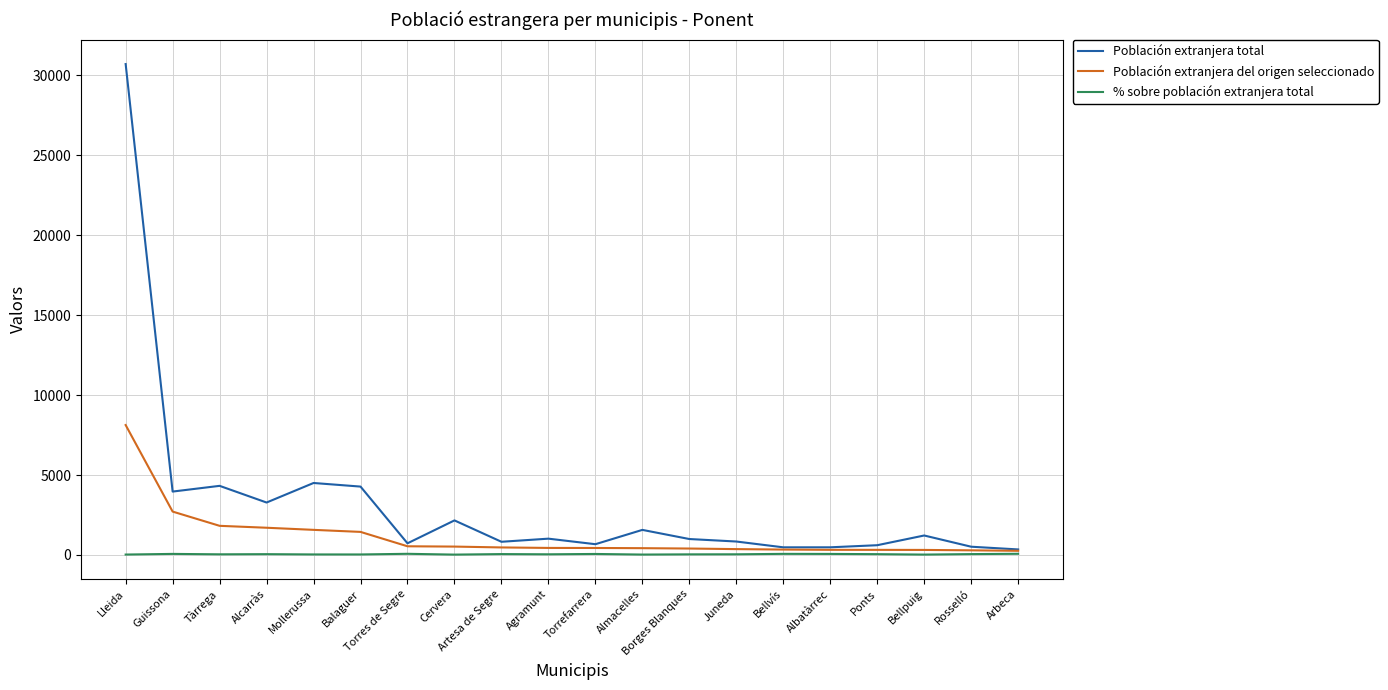

What is the maximum value shown in the chart?

30714.0